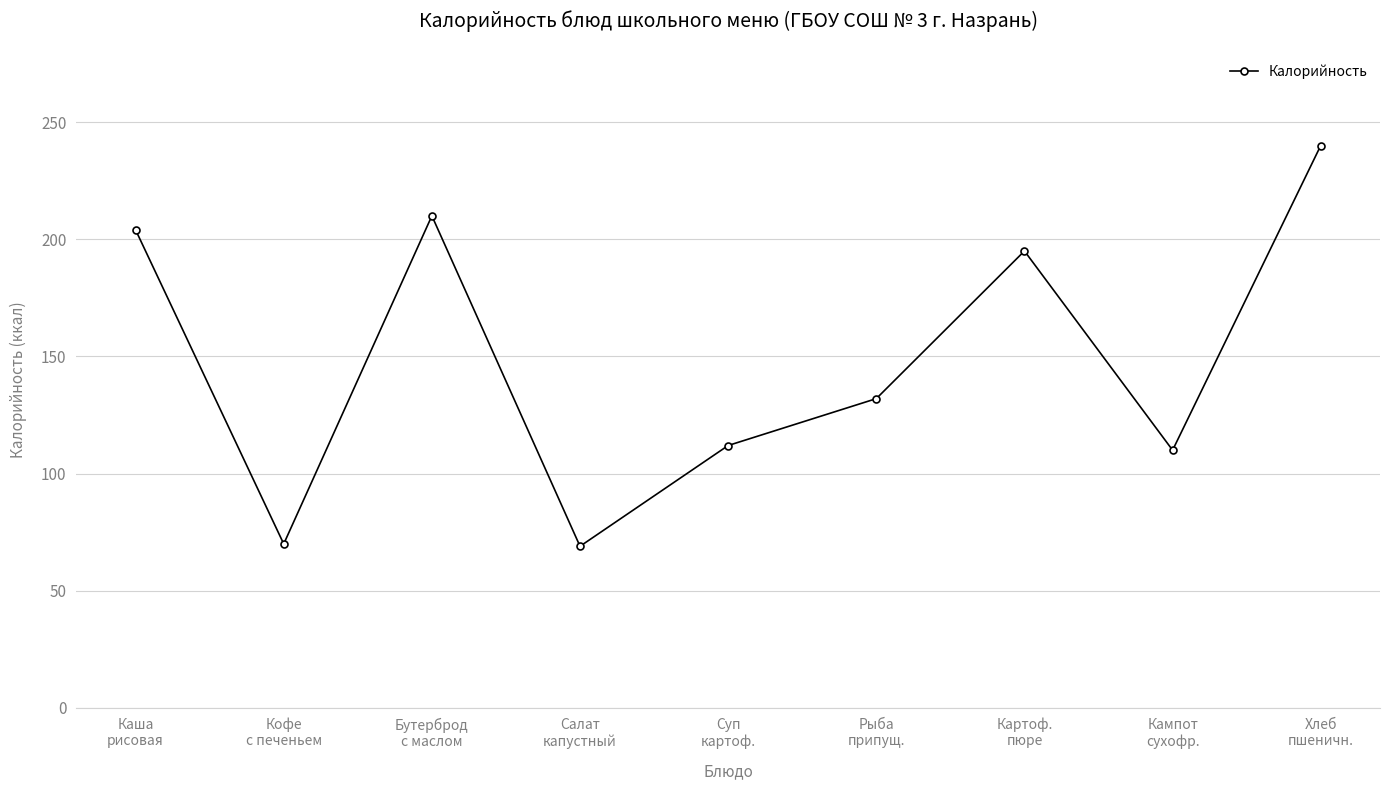

What is the minimum value shown in the chart?

69